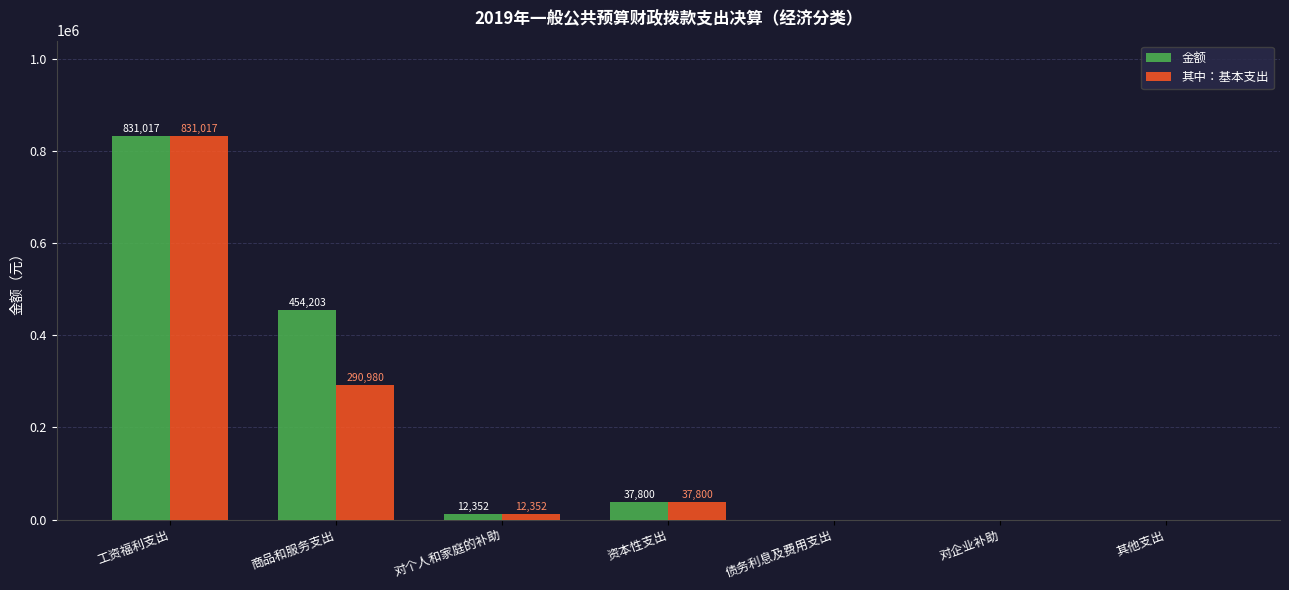

Where is 金额 nearest to the value 415508?

商品和服务支出